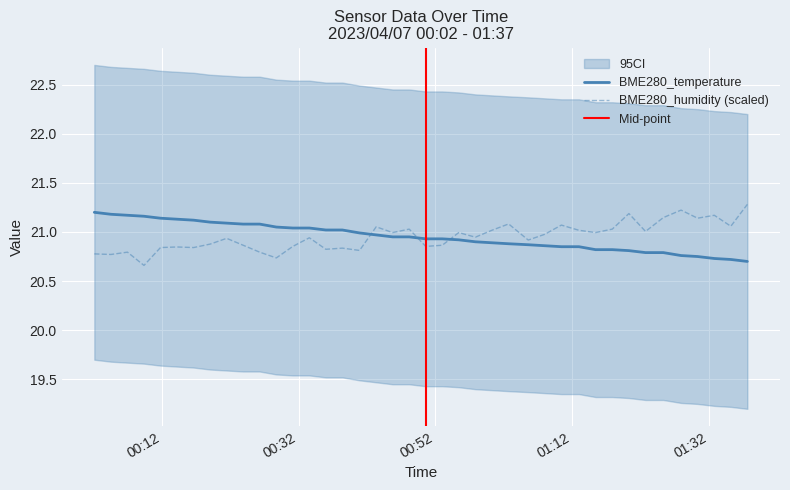

True or false: BME280_temperature and BME280_humidity cross at least once.

True